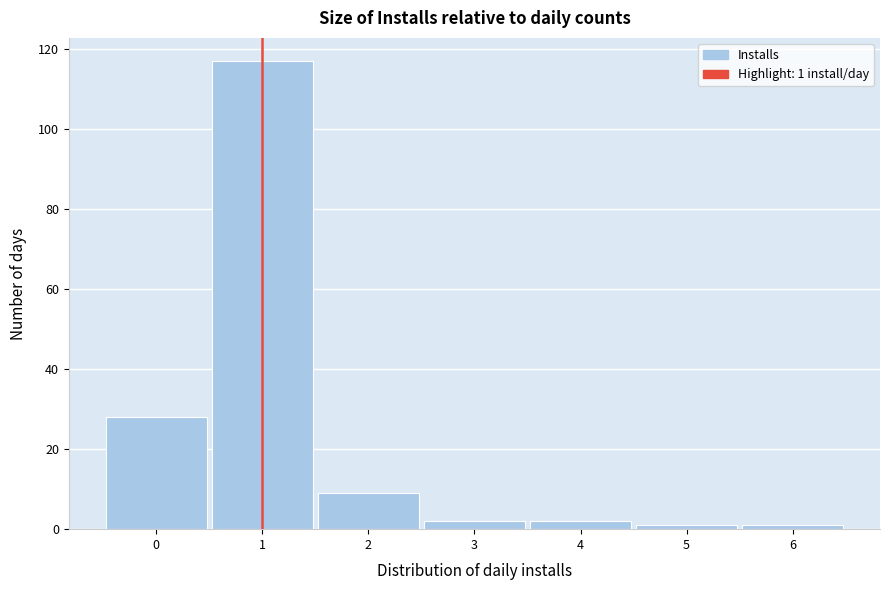

Over which range of the x-axis is the bar tallest?

0.5 to 1.5